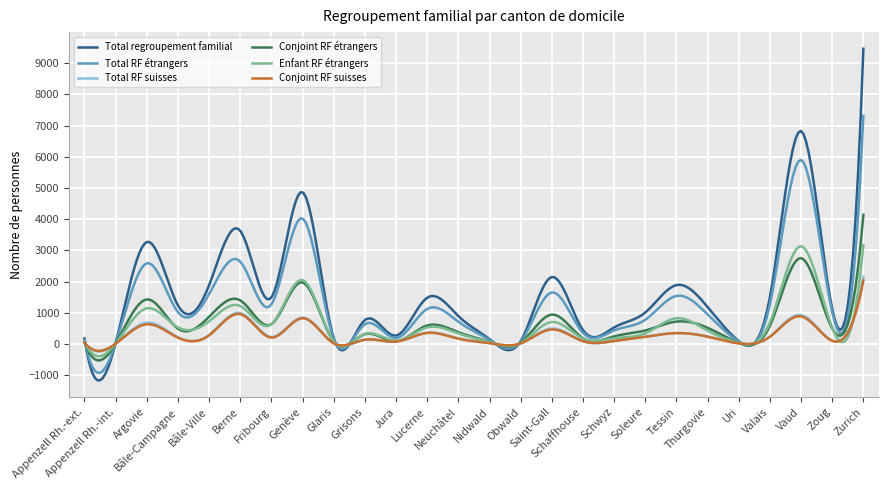

What is the sum of all Total regroupement familial values?

471017.0